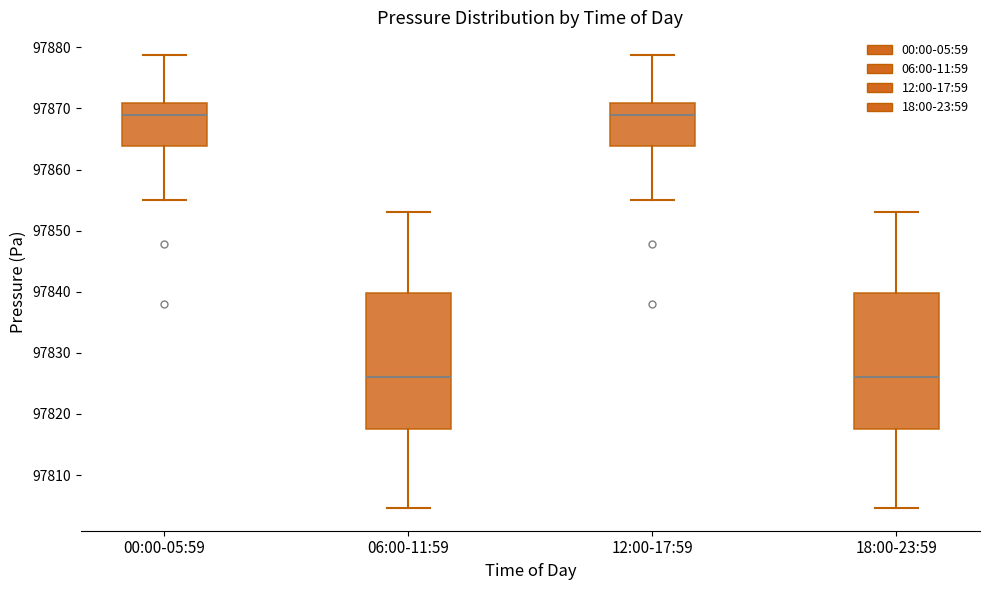

Reading left to right, read every box against the y-axis: the position of its median line, the range the box covers, and the ends of its whiskers. The values are not printed on the chart, so give them approximately, as read against the axis.

00:00-05:59: median 97869, box 97864 to 97871, whiskers 97855 to 97879
06:00-11:59: median 97826, box 97817 to 97840, whiskers 97805 to 97853
12:00-17:59: median 97869, box 97864 to 97871, whiskers 97855 to 97879
18:00-23:59: median 97826, box 97817 to 97840, whiskers 97805 to 97853